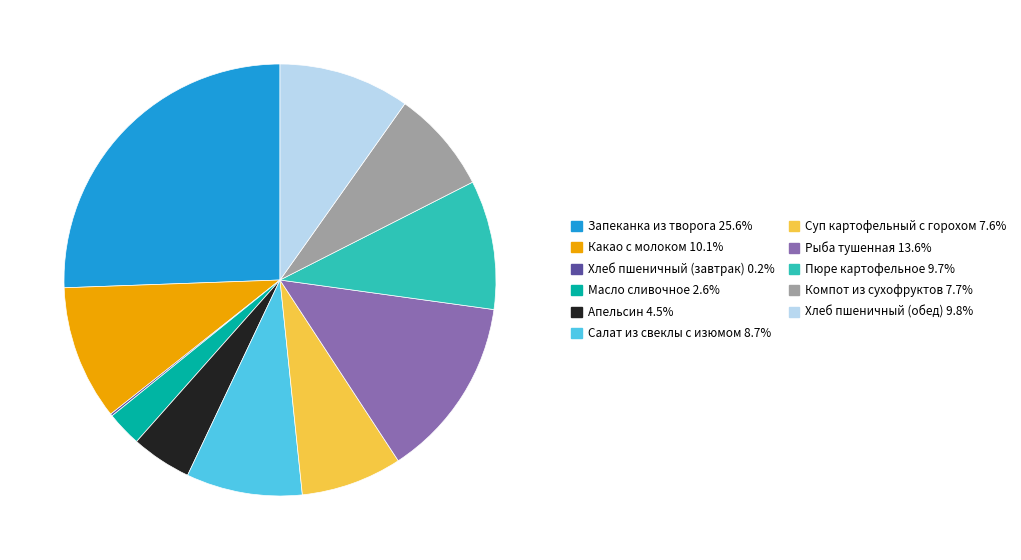

Is there any slice that represents more than half of the pie?

No